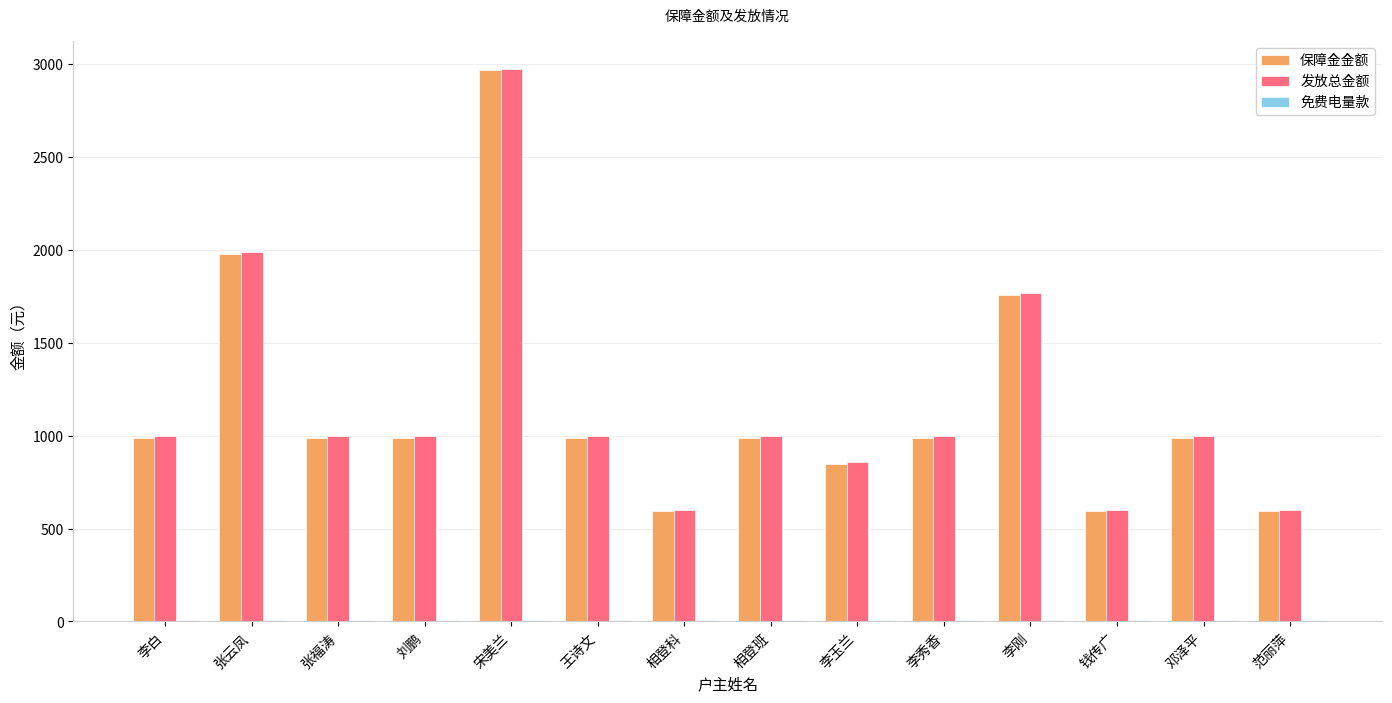

How many data points does each series have?

14